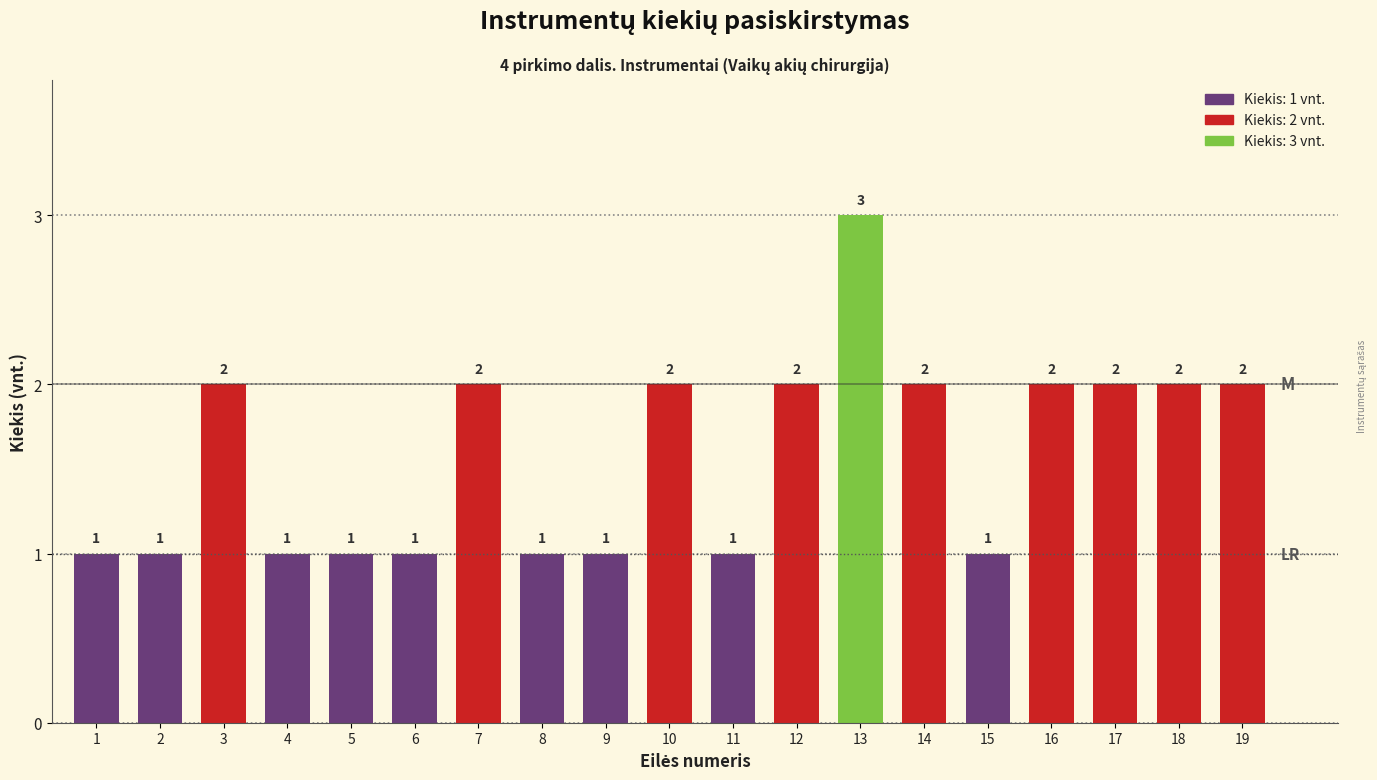

Reading left to right, transcribe all the data shown in this chart.

1	1	2	1	1	1	2	1	1	2	1	2	3	2	1	2	2	2	2